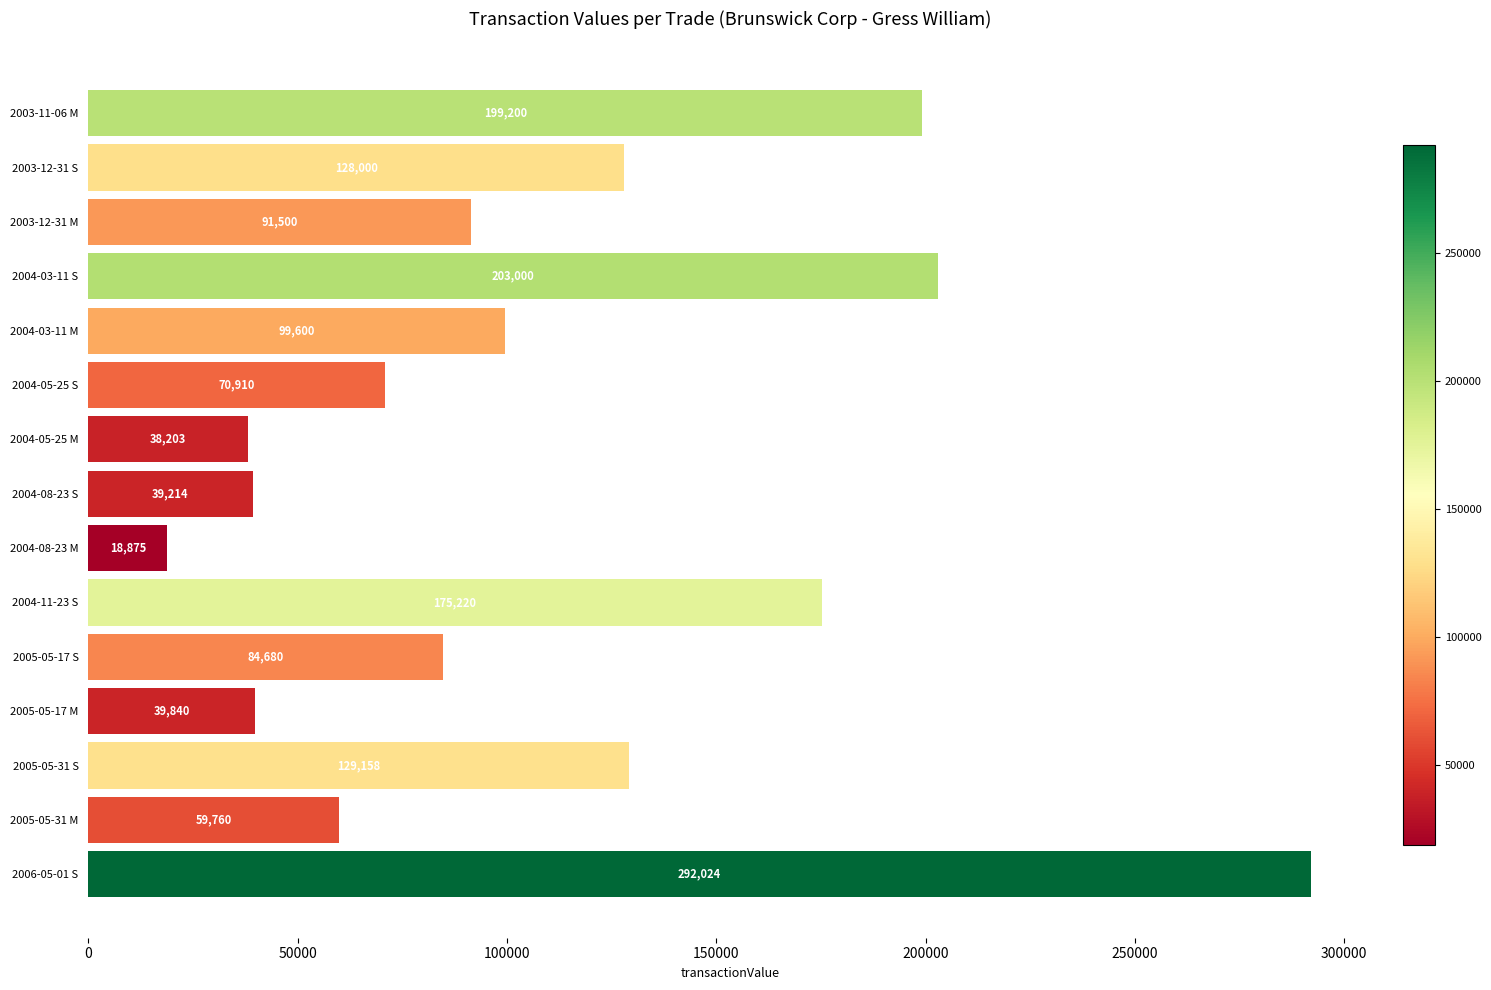

What is the average value?

111279